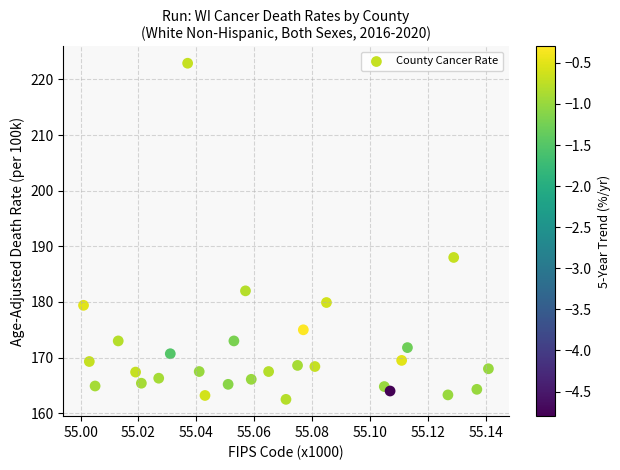

What Y value in the scatter plot is closest to 192?

188.0